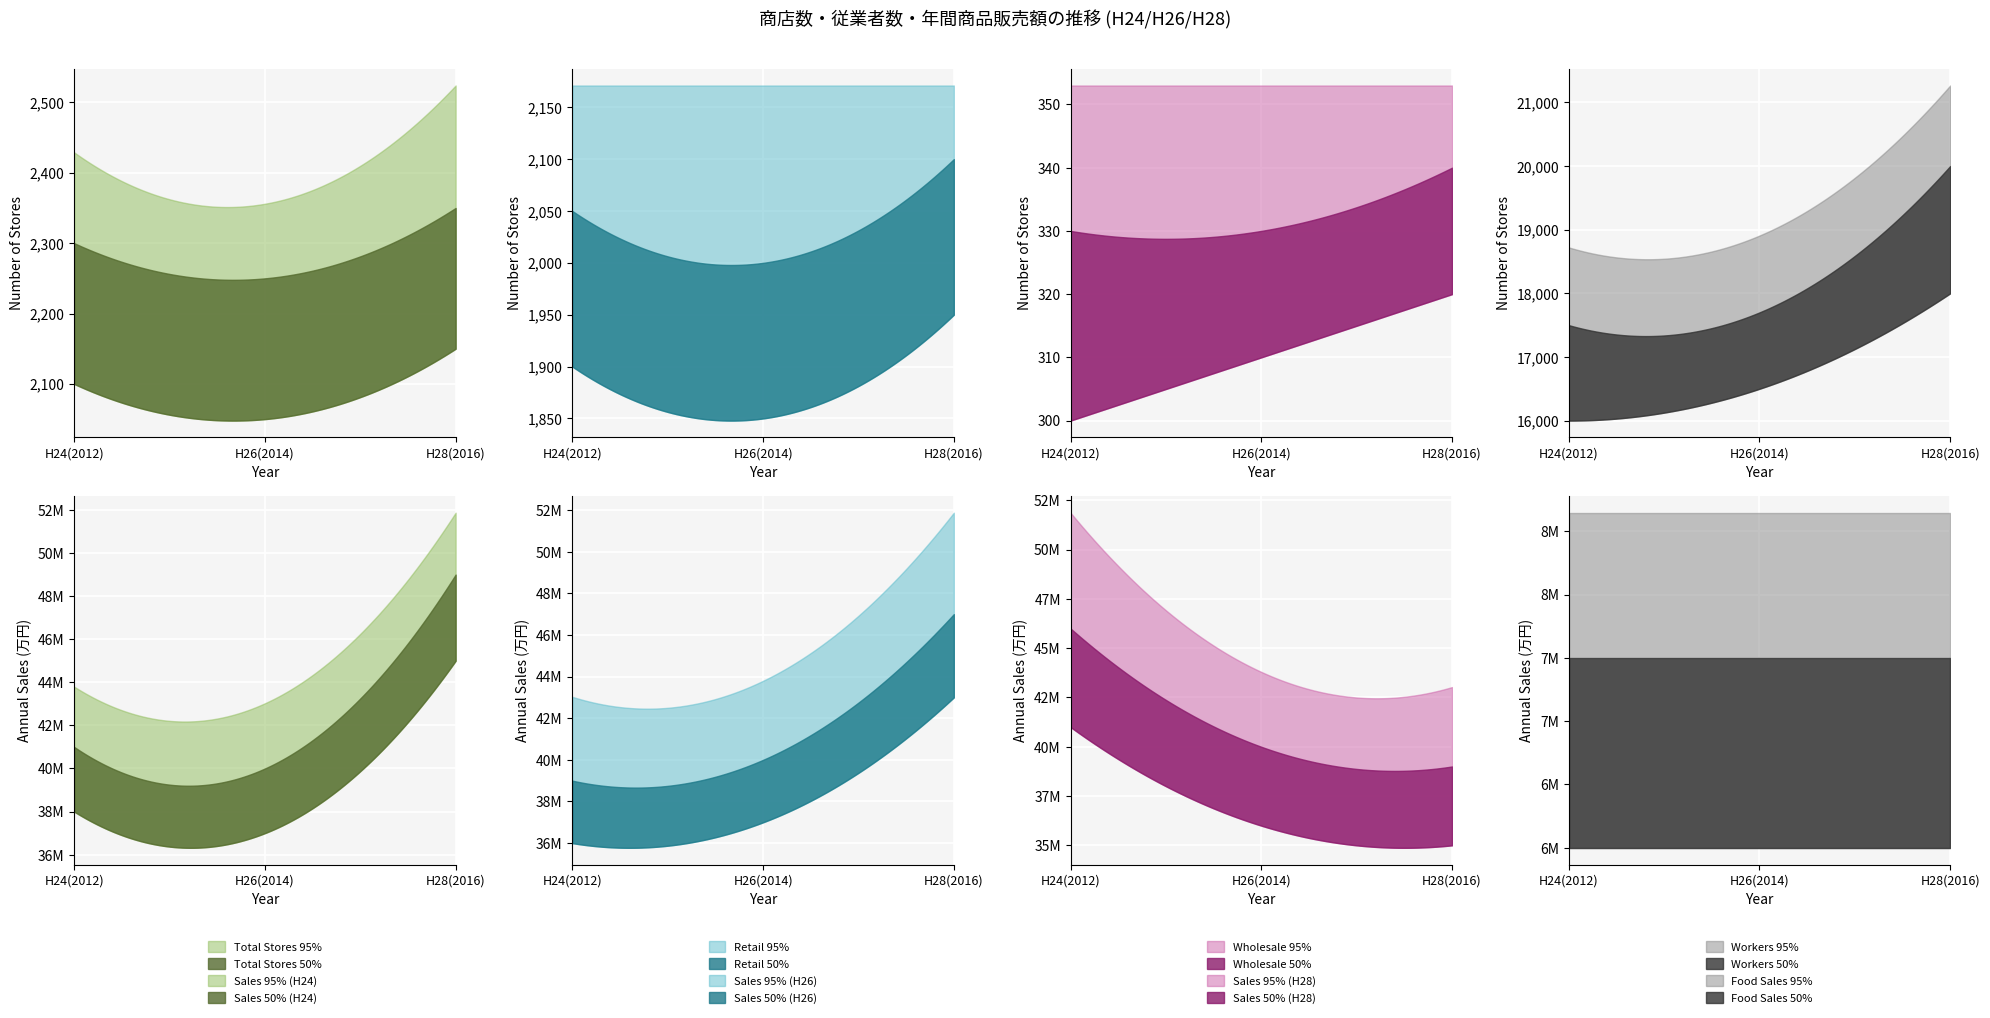

What is the sum of the retail_stores values at 24年(2012年) and 26年(2014年)?

4342